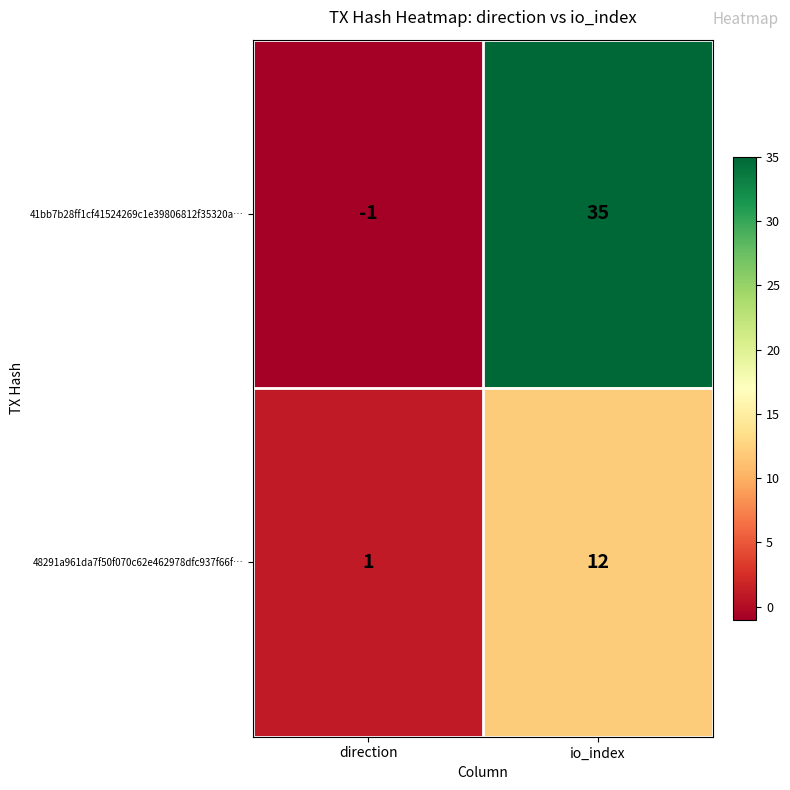

What is the difference between the highest and lowest values at io_index?

23